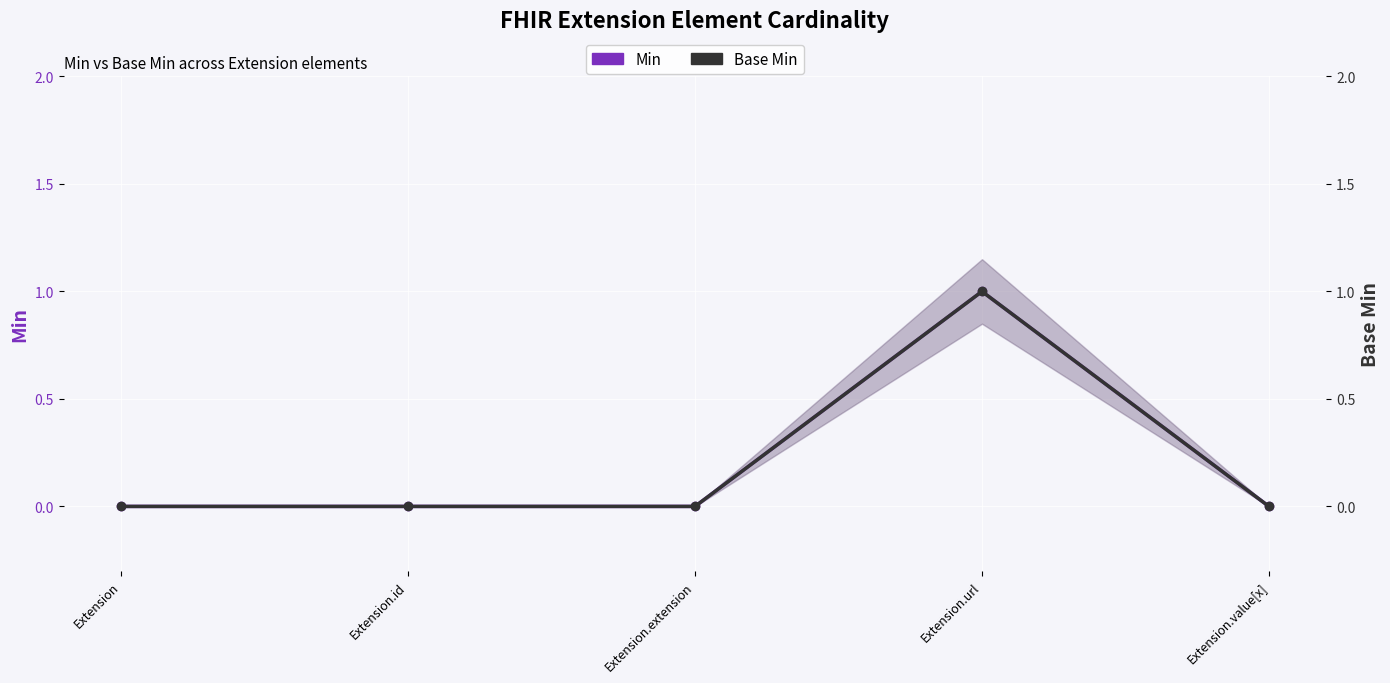

How many categories are shown in the chart?

5